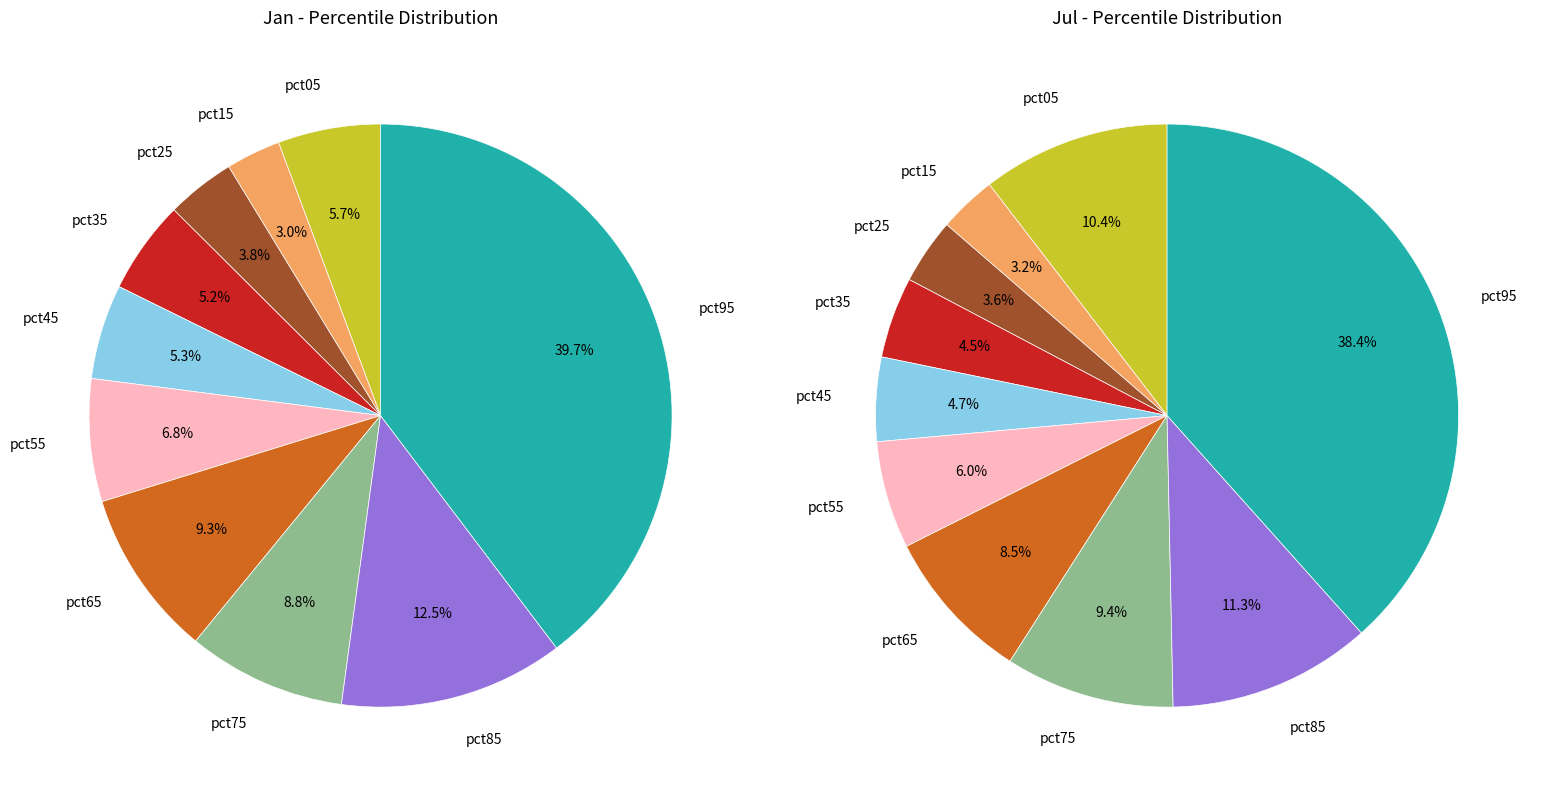

What percentage is the 7 slice, to the nearest percent?

9%